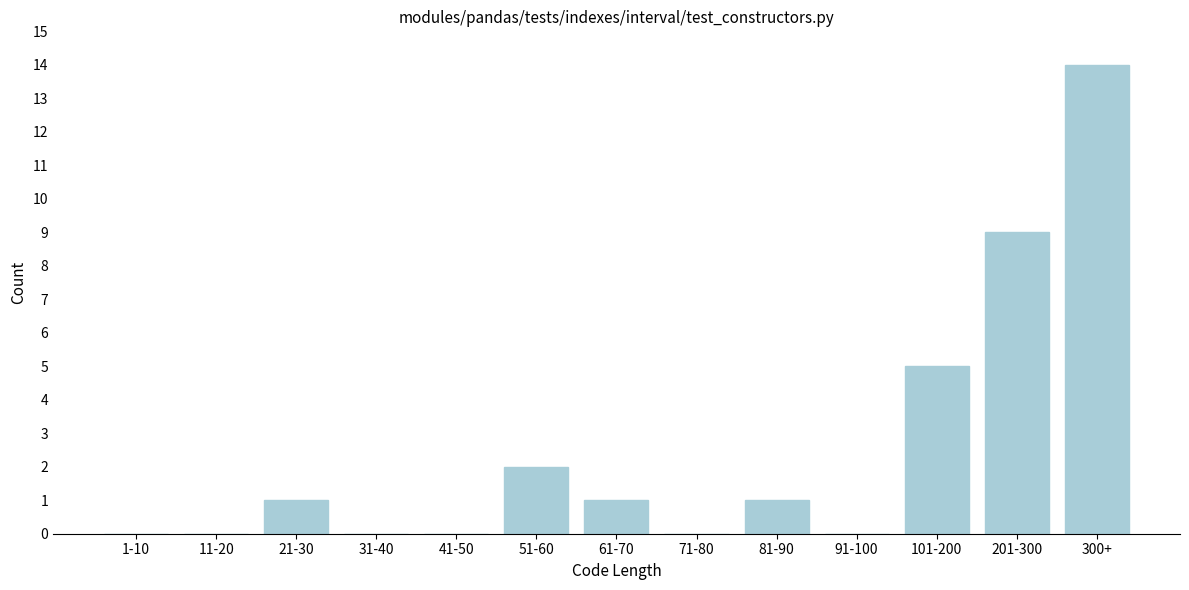

Reading left to right, extract all data points from this chart.

1-10=0	11-20=0	21-30=1	31-40=0	41-50=0	51-60=2	61-70=1	71-80=0	81-90=1	91-100=0	101-200=5	201-300=9	300+=14